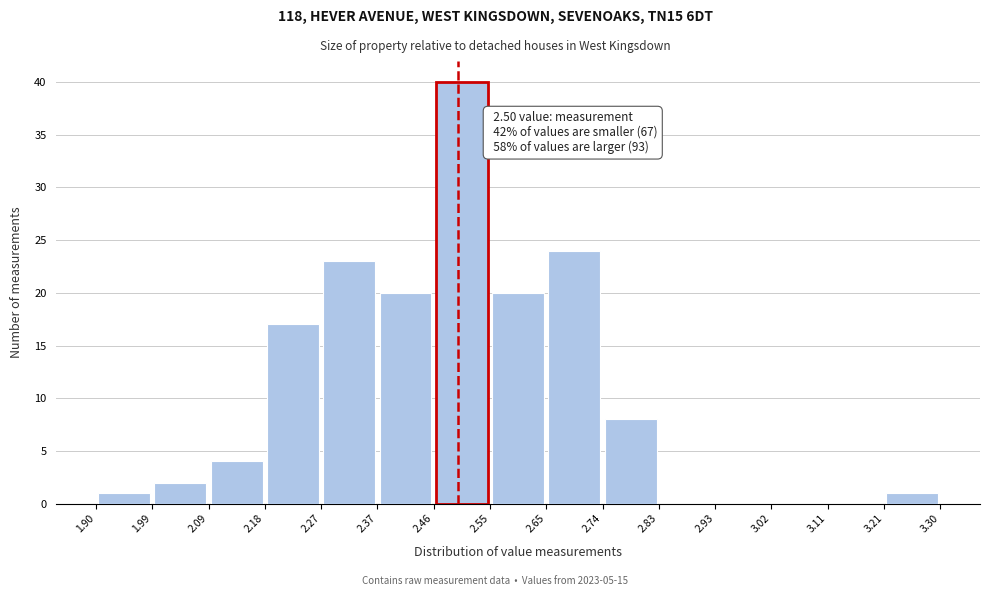

Which range on the x-axis has the tallest bar?

2.46 to 2.55